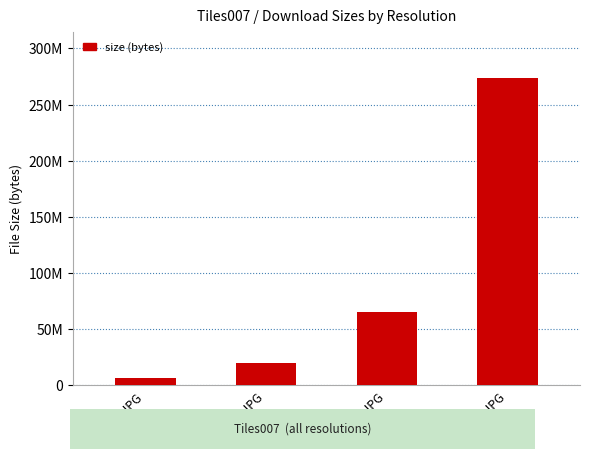

What is the smallest value displayed?

6794260